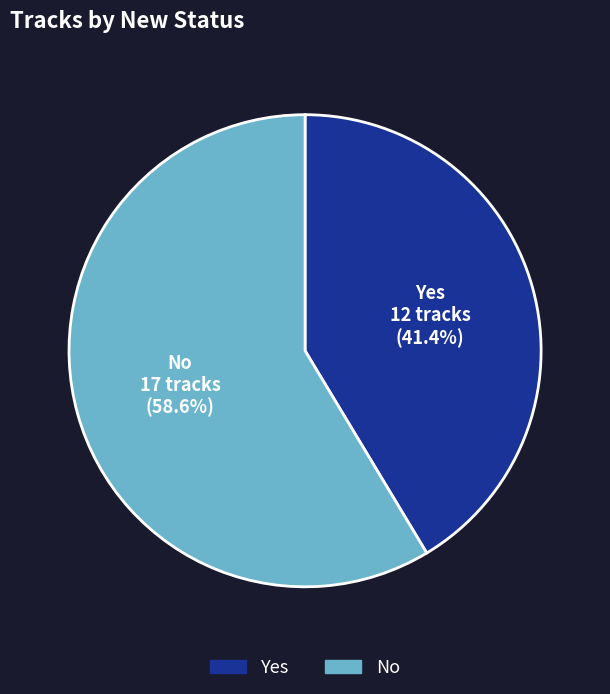

What percentage is the No slice, to the nearest percent?

59%